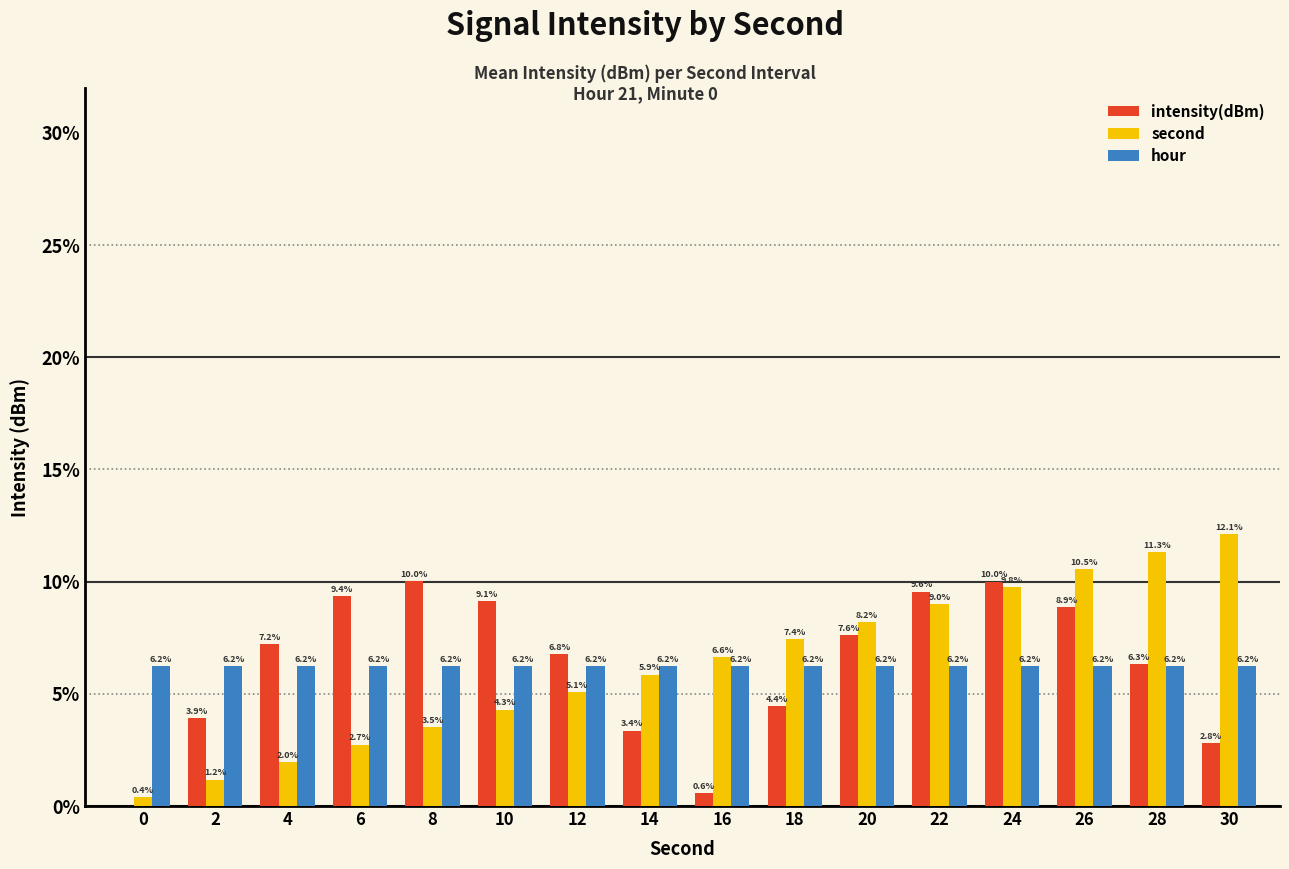

What is the difference between the second values at 8 and 0?

3.1